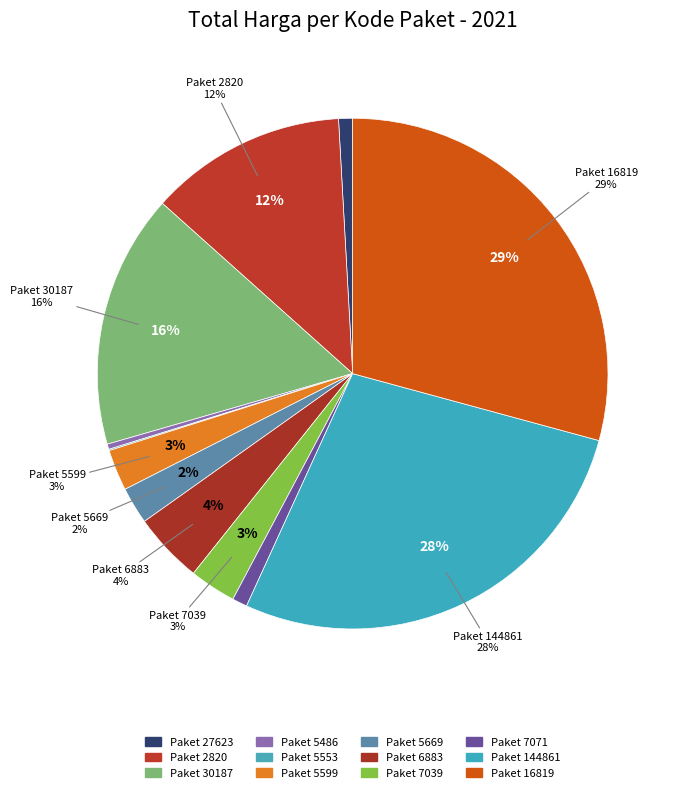

Is there a majority slice in this chart?

No